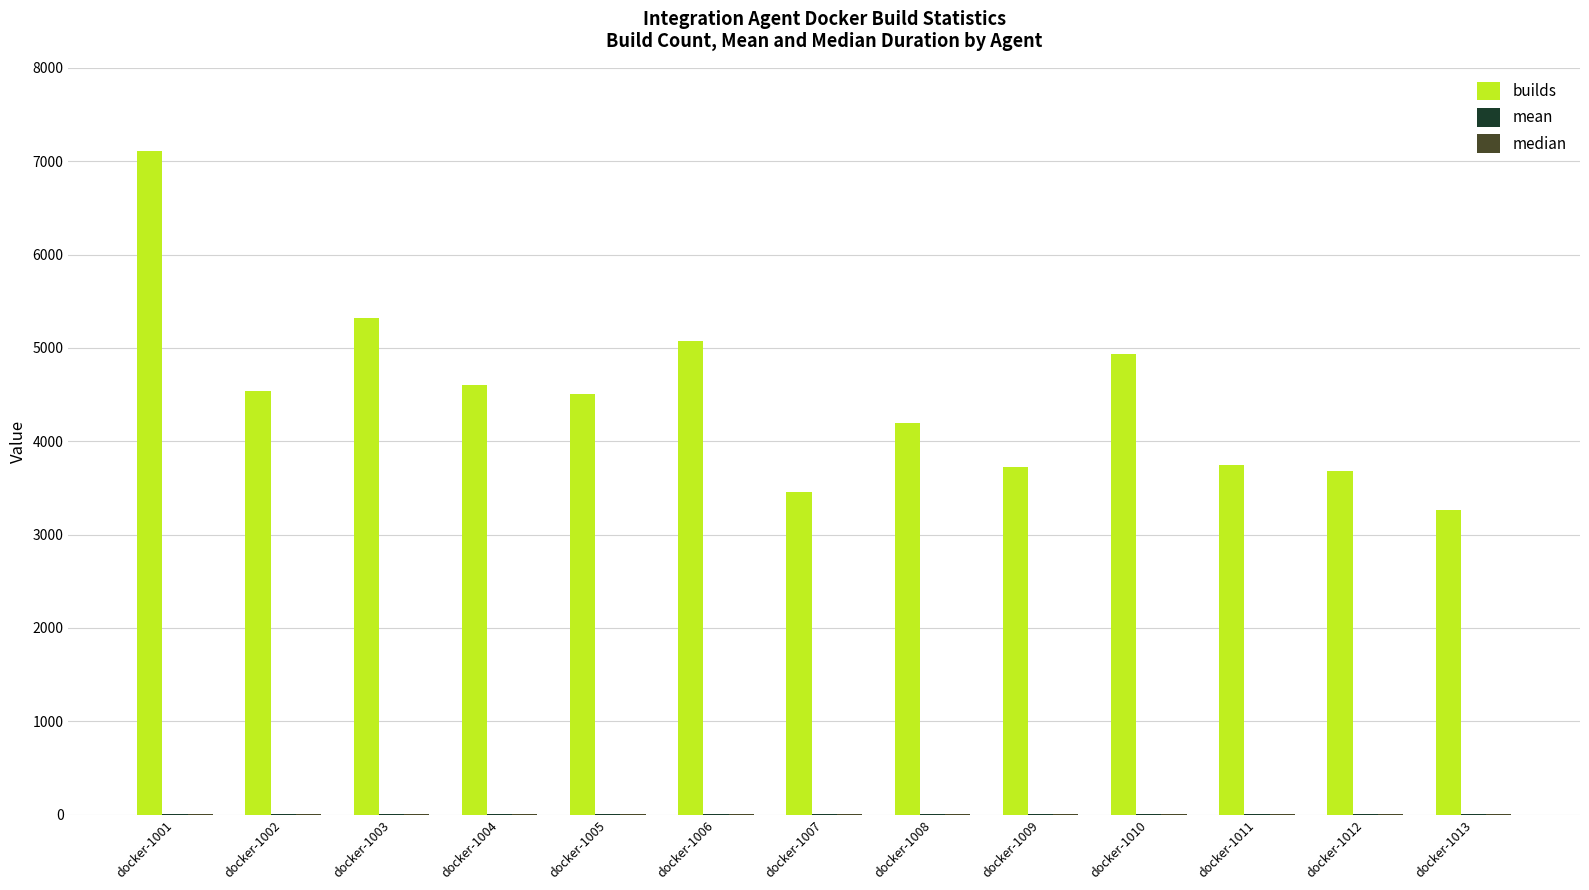

True or false: builds has a value of 1137.7 at docker-1011.

False